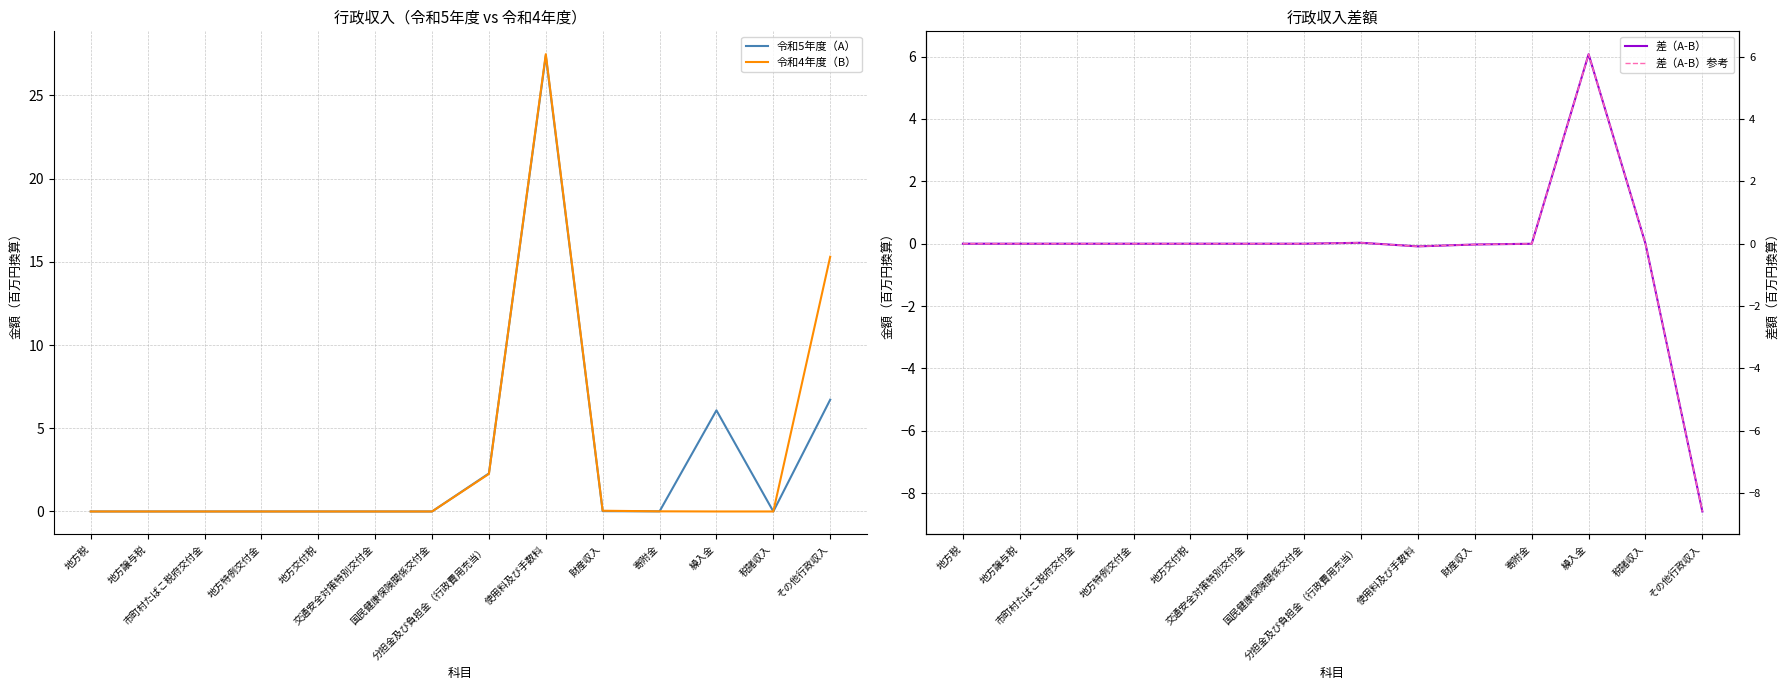

Is the value of 令和5年度（A） at 分担金及び負担金（行政費用充当） greater than the value of 令和4年度（B） at 交通安全対策特別交付金?

Yes